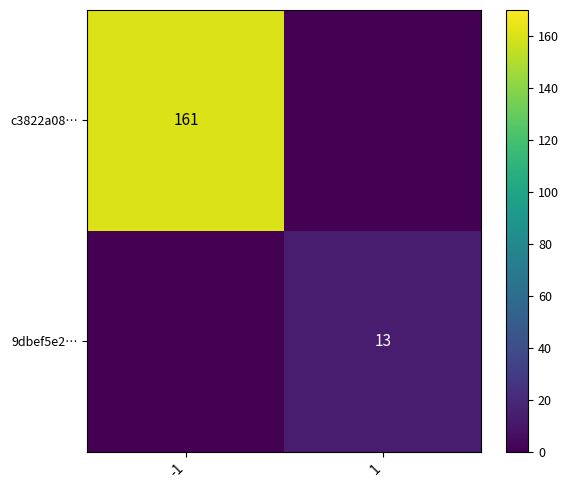

What is the maximum value shown in the chart?

161